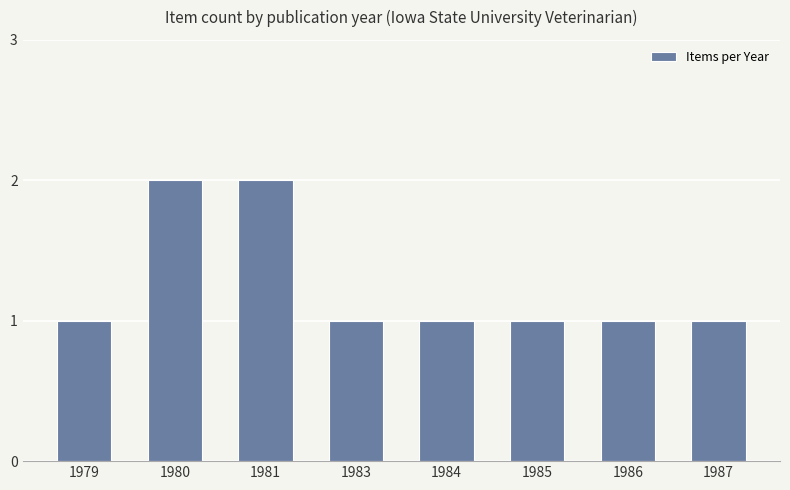

Reading left to right, extract all data points from this chart.

1979=1	1980=2	1981=2	1983=1	1984=1	1985=1	1986=1	1987=1